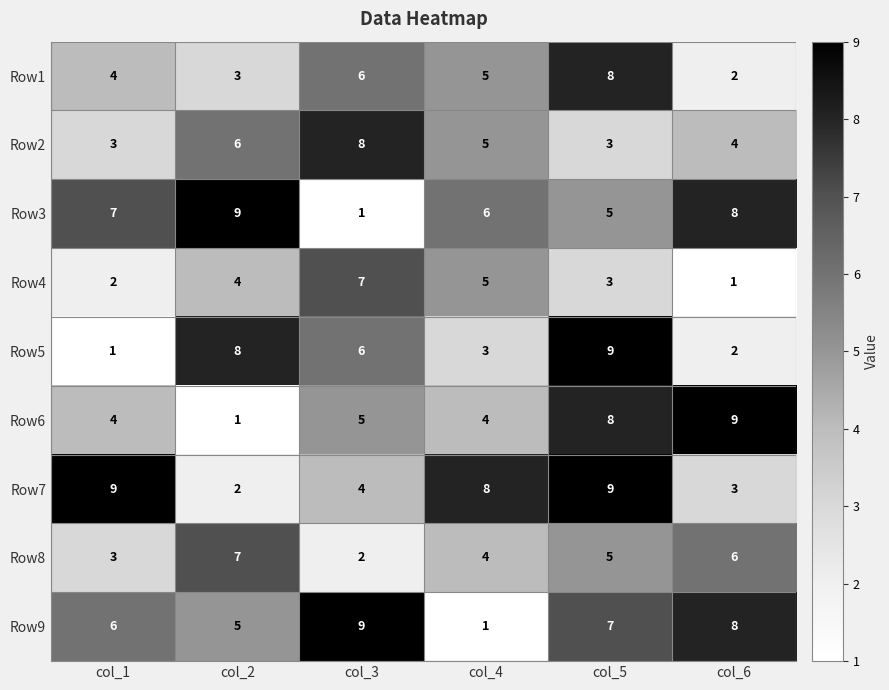

What is the maximum value shown in the chart?

9